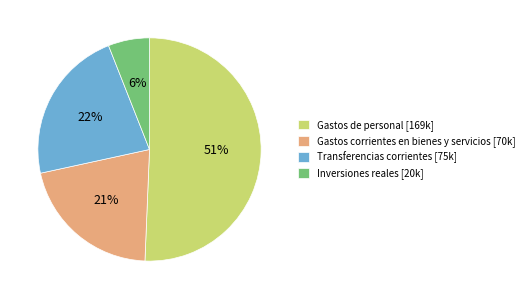

Which slice is the smallest?

Inversiones reales [20k]